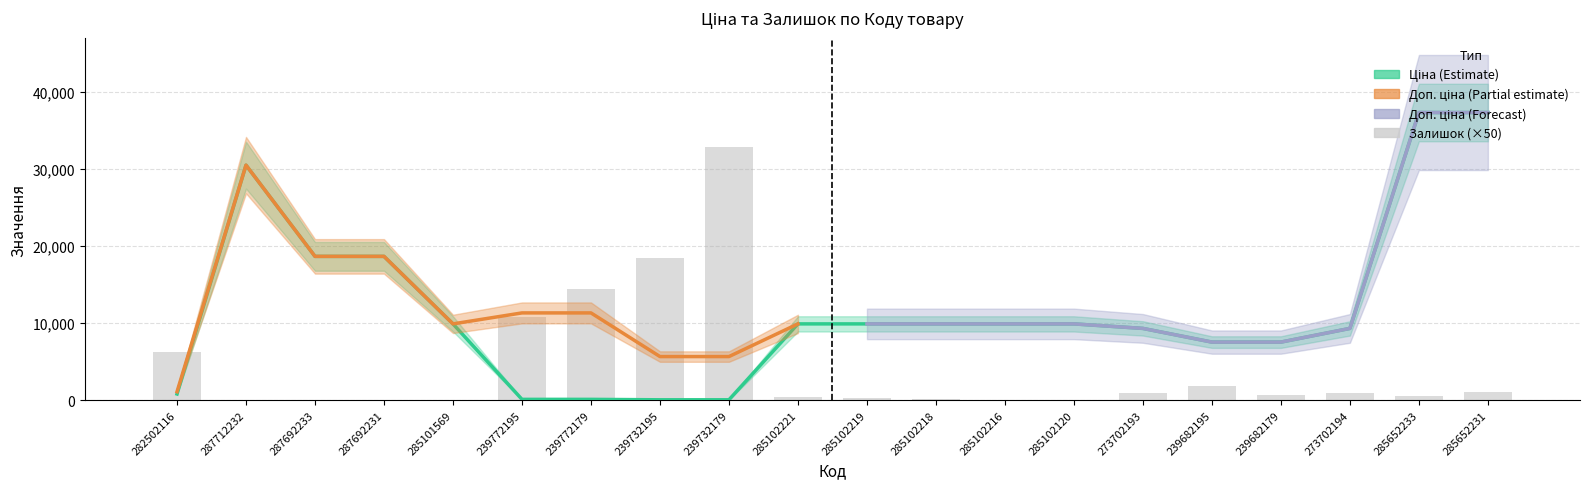

The value of Залишок at 285652233 is 600.0. True or false?

True